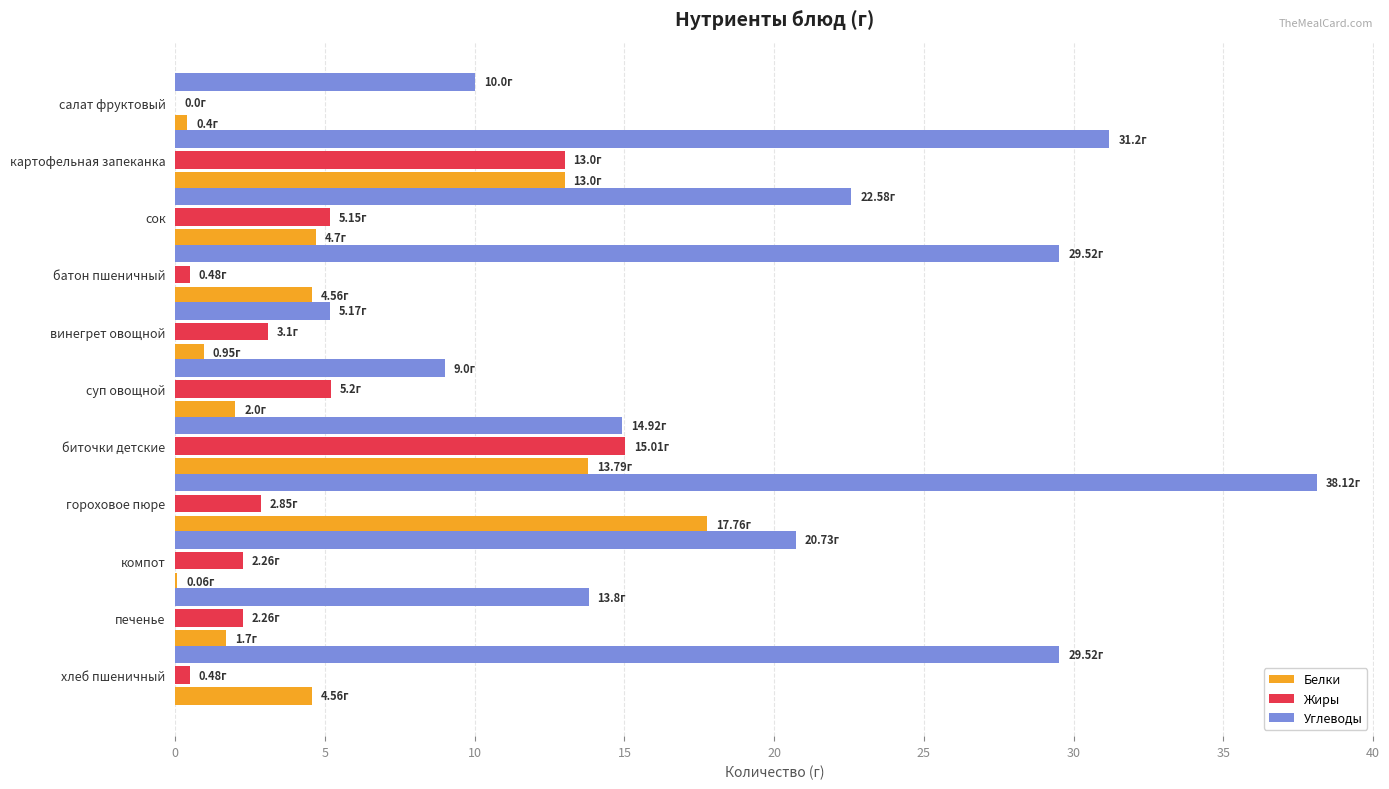

Which category has the highest value in the Углеводы series?

гороховое пюре